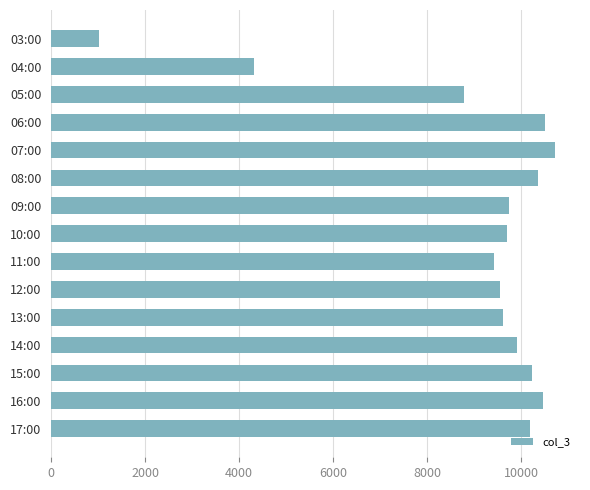

Approximately how many times larger is the value at 11:00 compared to 04:00?

2.2